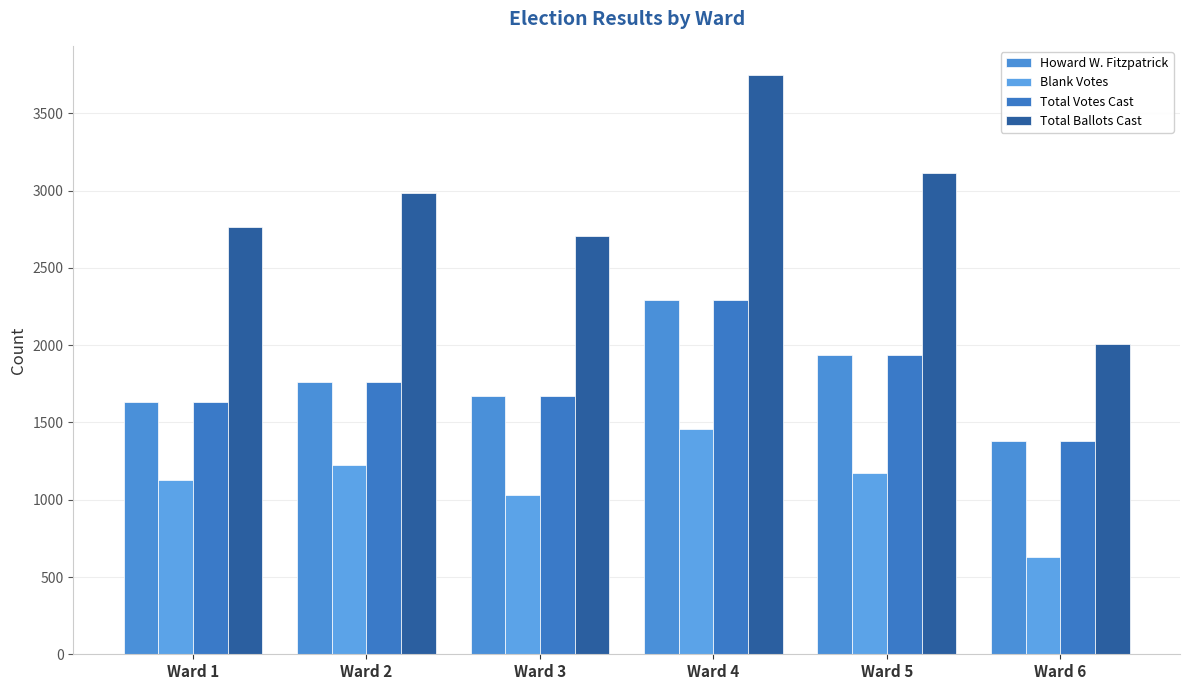

The Total Ballots Cast series shows 4962 at Ward 5. True or false?

False